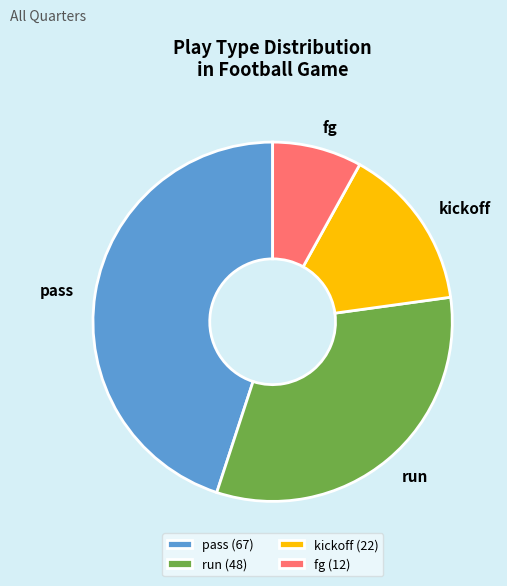

Is it true that run is 23% of the pie?

False